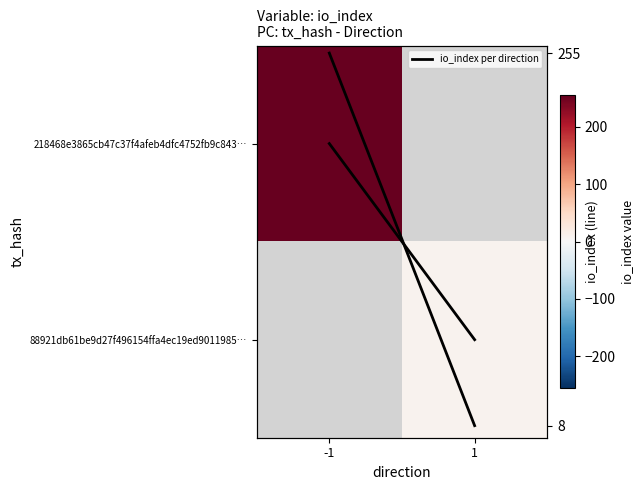

Which series has the widest spread of values?

io_index per direction